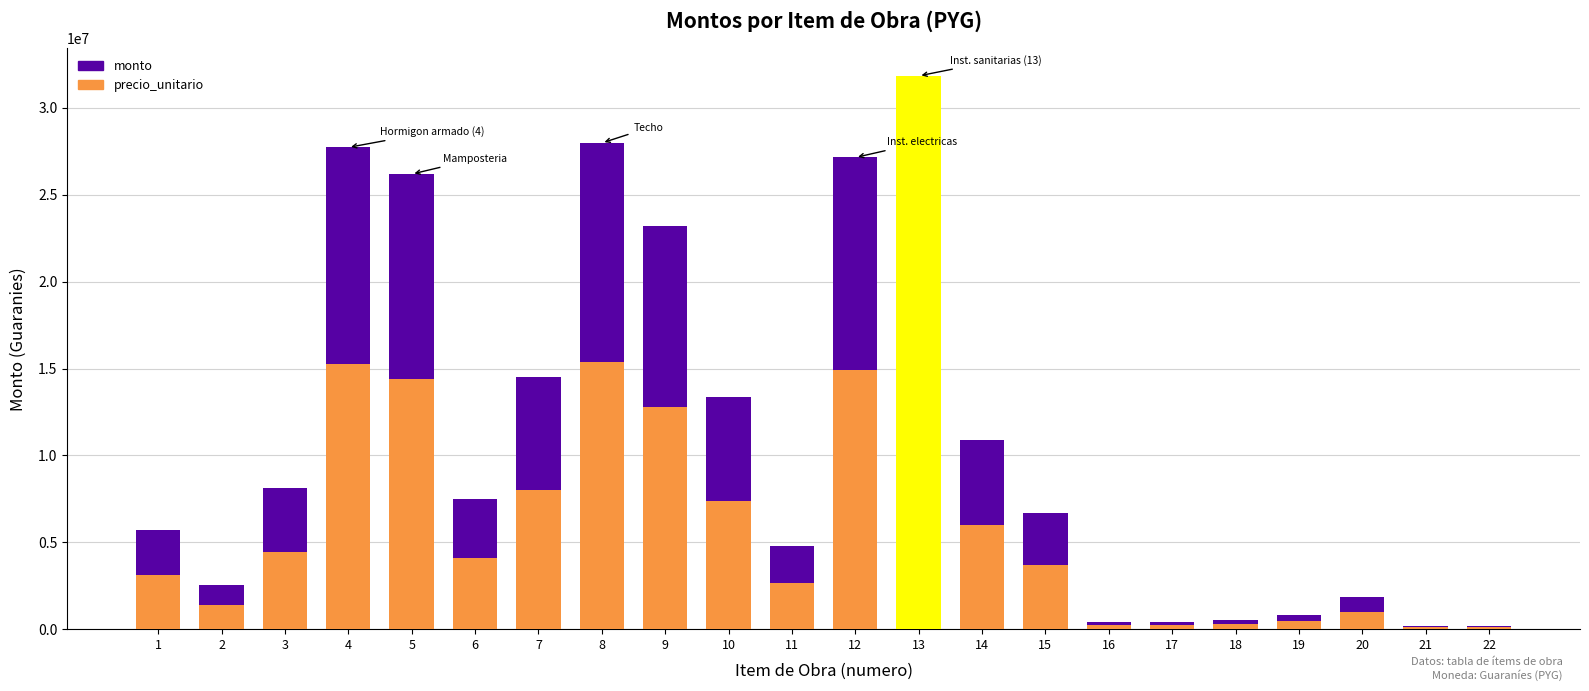

At which label does precio_unitario reach its minimum?

21